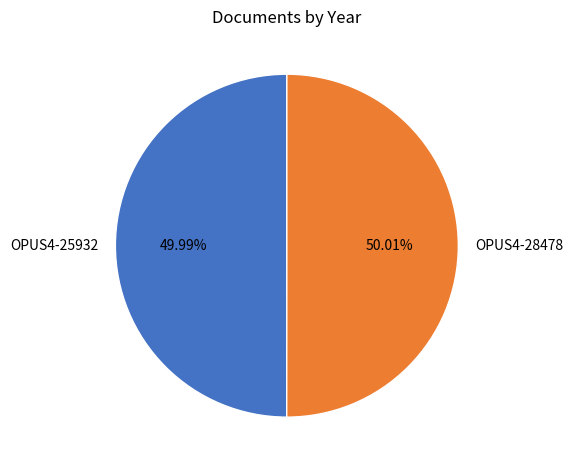

What percentage is the OPUS4-25932 slice, to the nearest percent?

50%